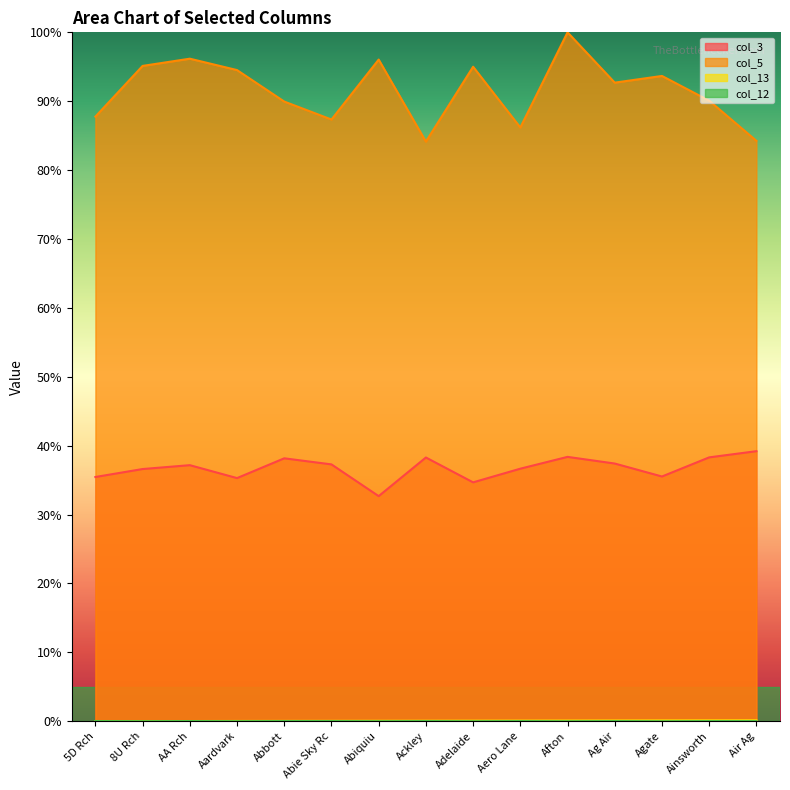

Which series has the largest total across all categories?

col_5